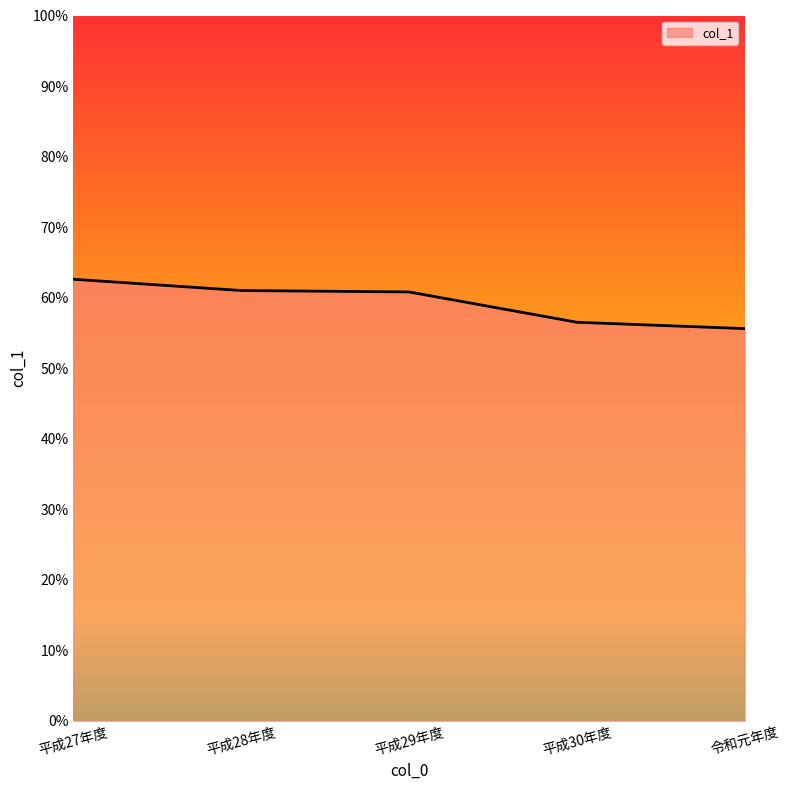

What is the difference between the values at 平成29年度 and 平成28年度?

0.2